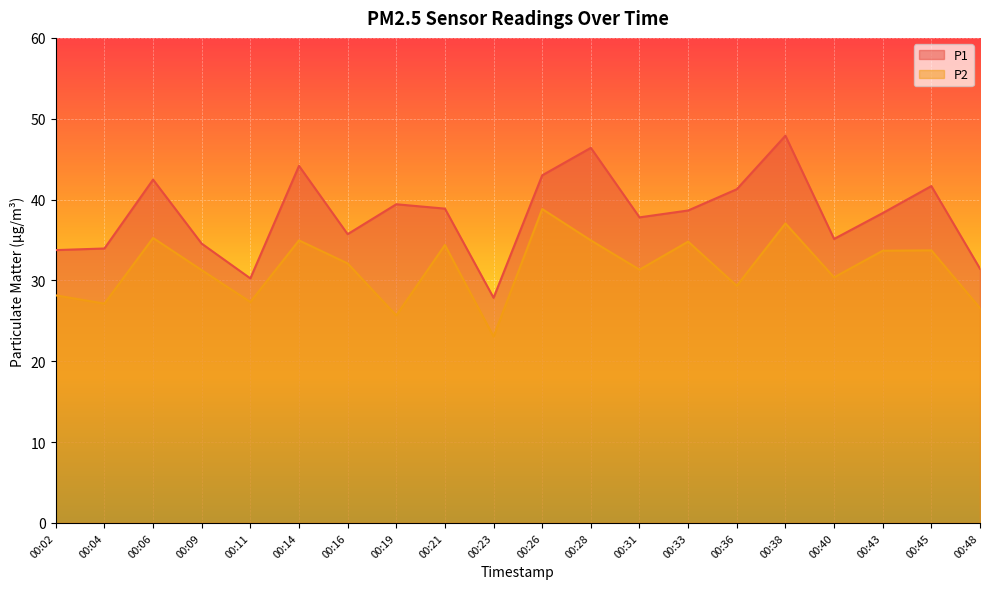

True or false: P1 has a value of 6.1 at 00:23.

False